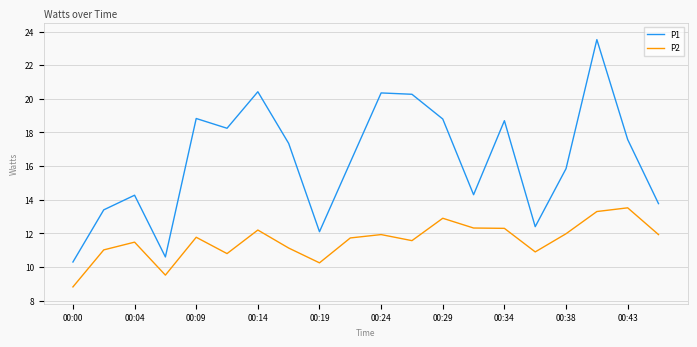

Which series has the largest total across all categories?

P1